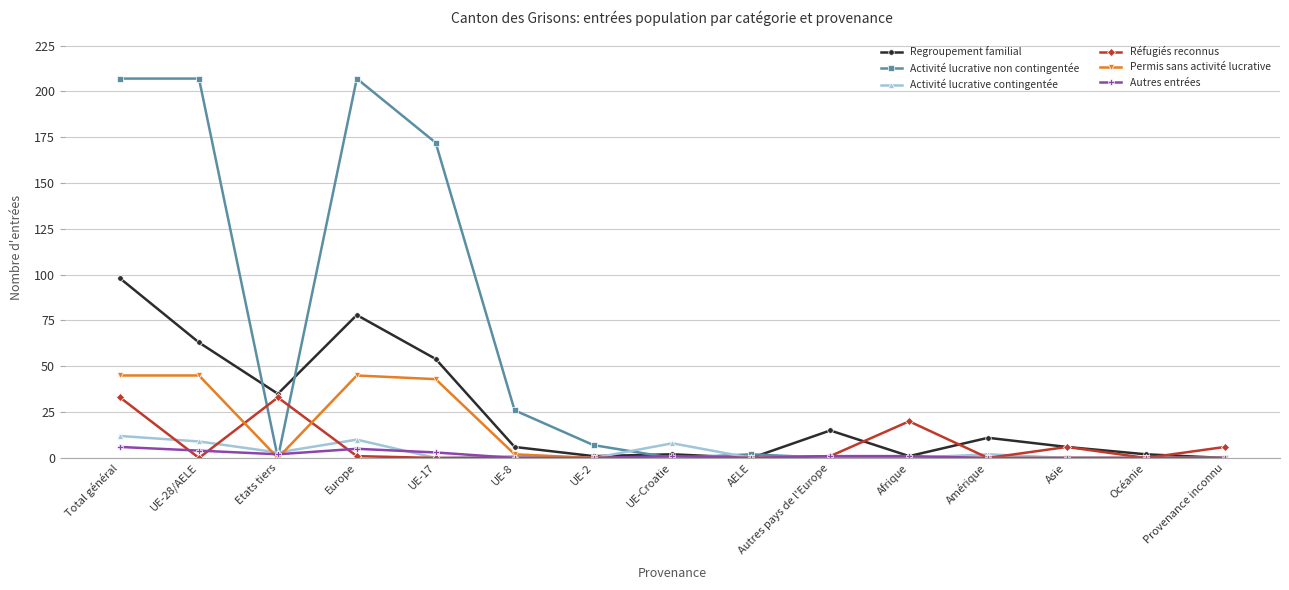

Where do Réfugiés reconnus and Activité lucrative contingentée first cross each other?

Total général and UE-28/AELE